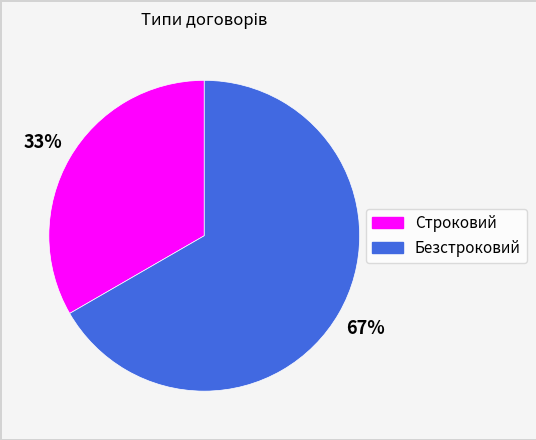

Does Безстроковий represent more than half of the total?

Yes